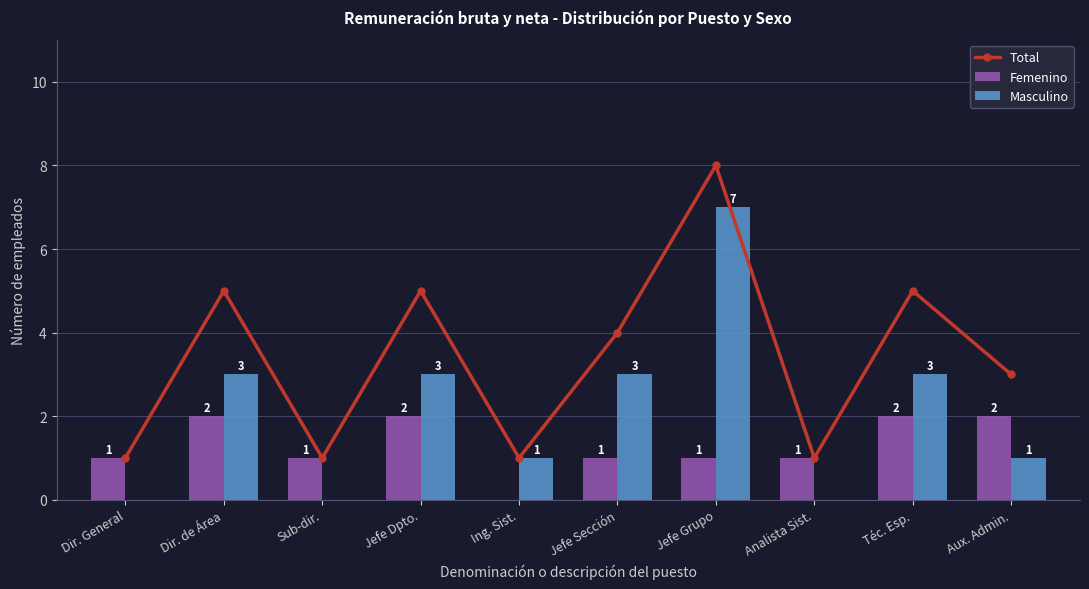

What is the label of the 8th bar from the right?

Sub-dir.